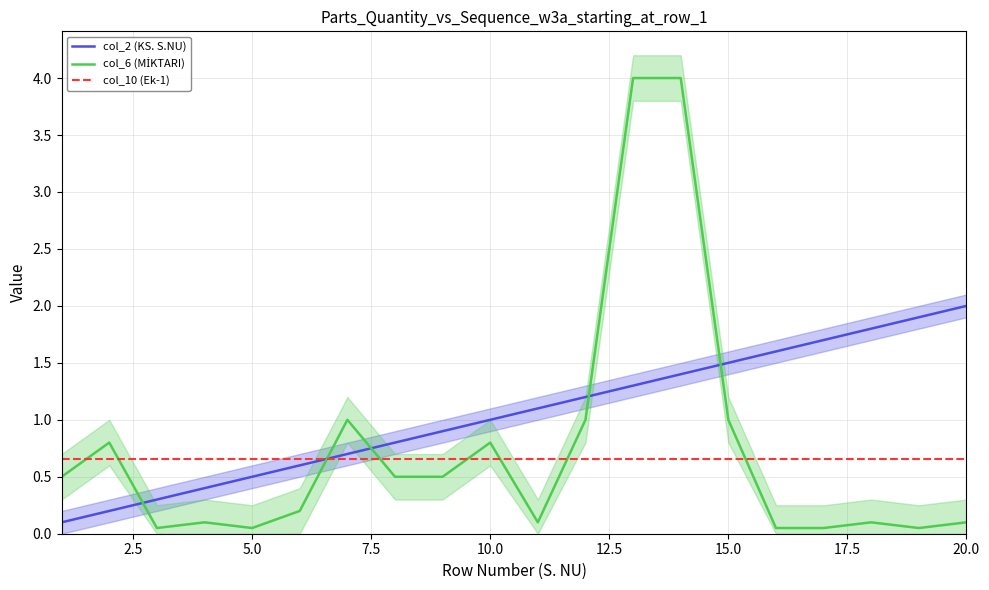

Which has a higher value, 19 or 15.0?

19